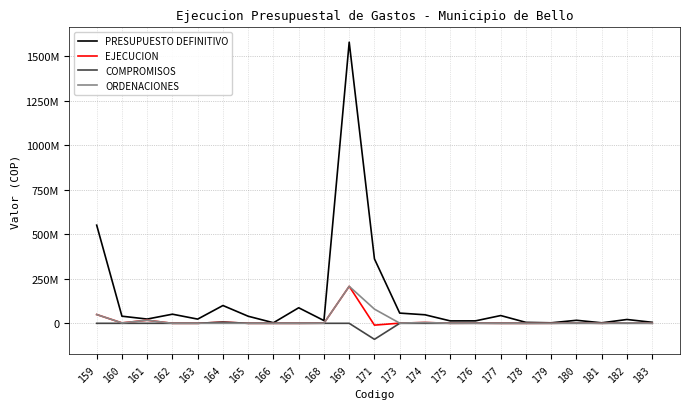

At which label does COMPROMISOS reach its peak?

164